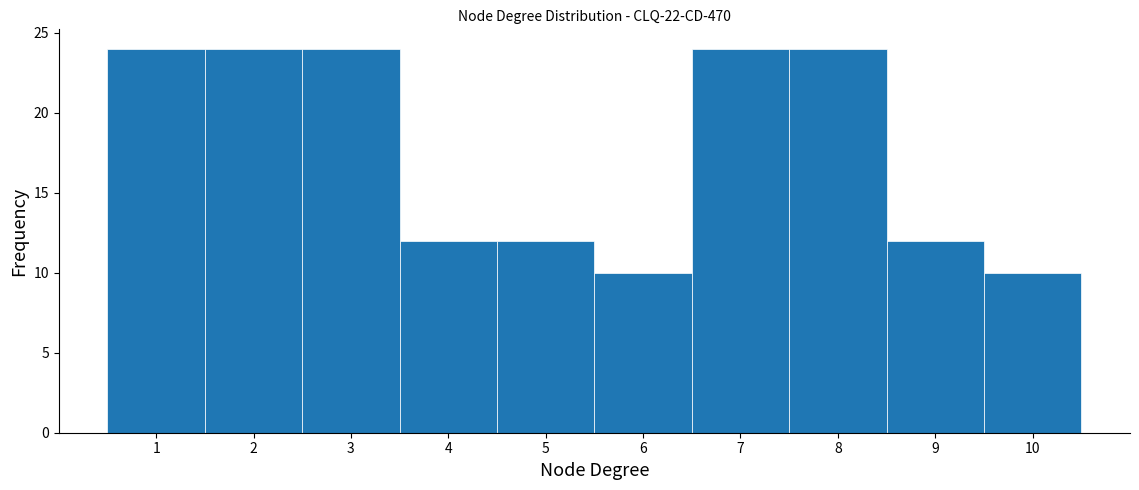

Reading left to right, transcribe this chart: for each bar, give the range it covers on the x-axis and its height. The values are not printed on the chart, so give them approximately, as read against the axis.

0.5 to 1.5: 24
1.5 to 2.5: 24
2.5 to 3.5: 24
3.5 to 4.5: 12
4.5 to 5.5: 12
5.5 to 6.5: 10
6.5 to 7.5: 24
7.5 to 8.5: 24
8.5 to 9.5: 12
9.5 to 10.5: 10